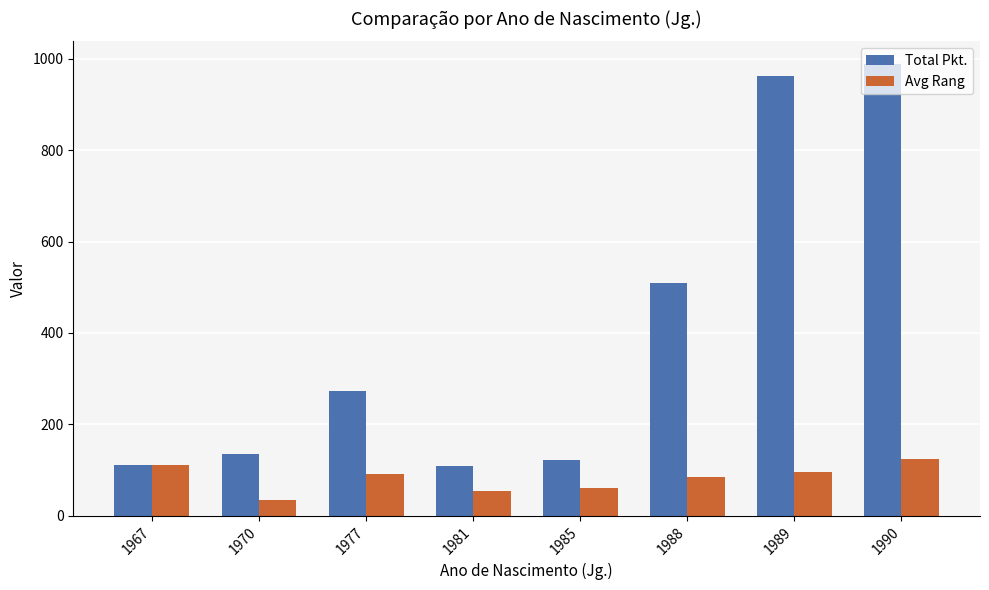

Which category has the highest value in the Total Pkt. series?

1990